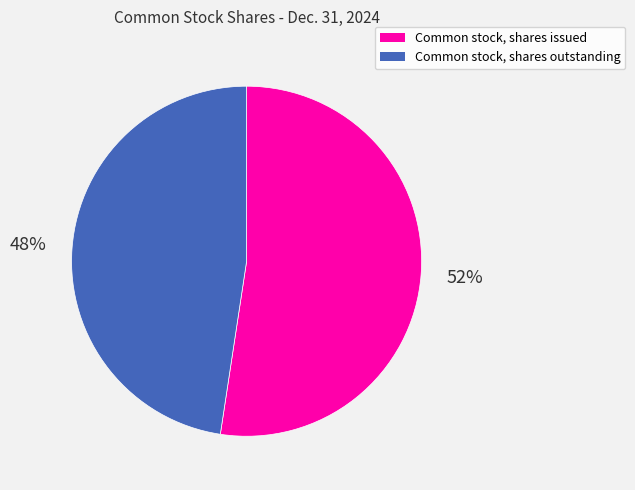

Which has a higher value, Common stock, shares outstanding or Common stock, shares issued?

Common stock, shares issued